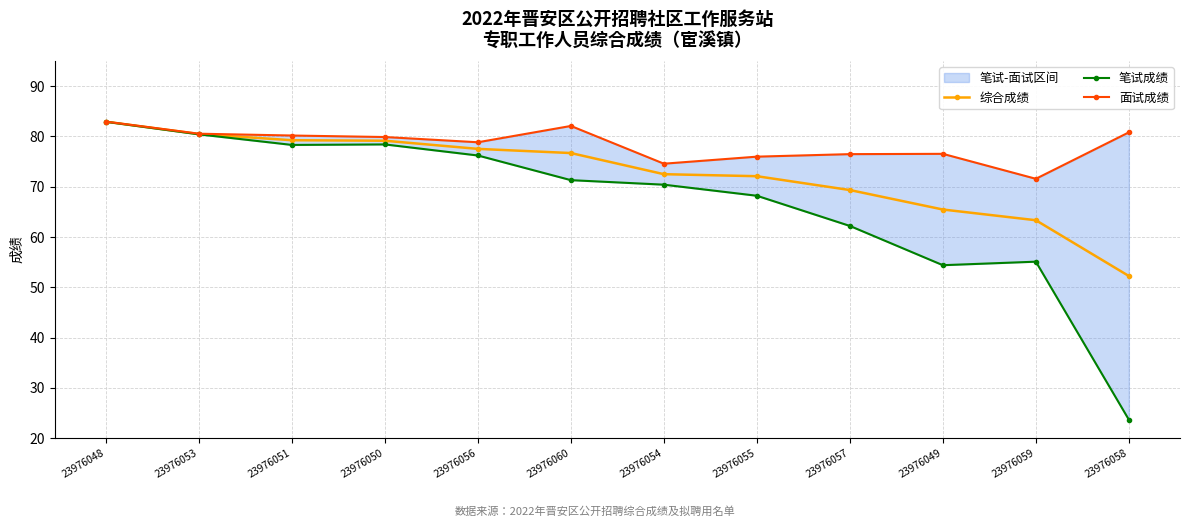

The value of 综合成绩 at 23976051 is 118.3. True or false?

False